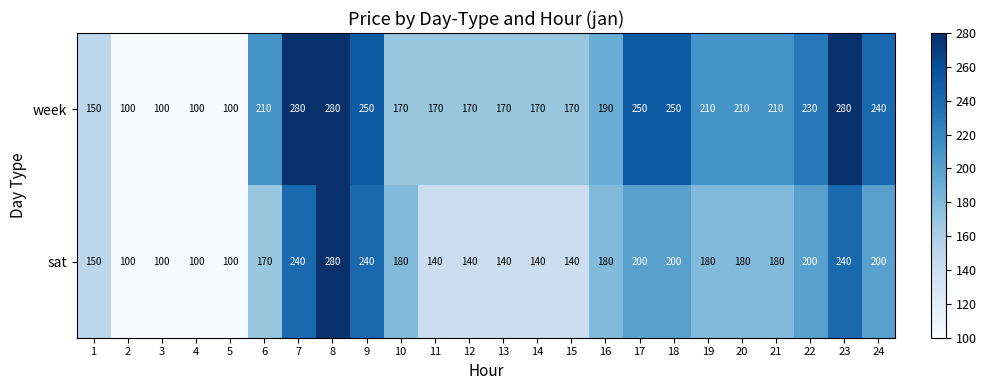

What is the difference between the sat values at 16 and 3?

80